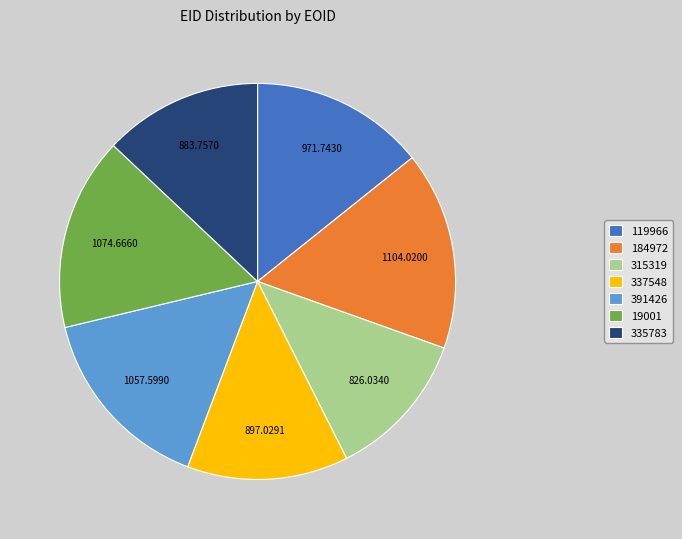

Count the number of slices in the pie.

7